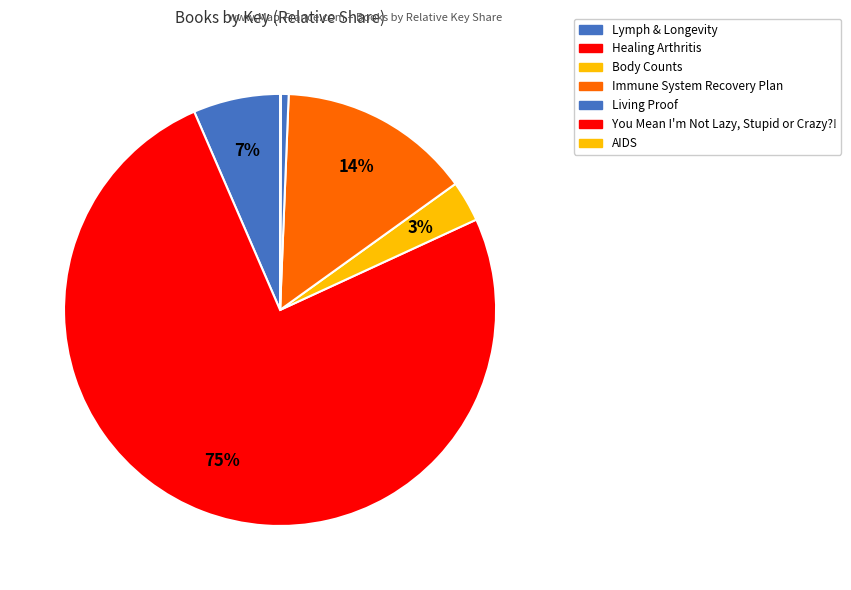

Between Living Proof and Immune System Recovery Plan, which is larger?

Immune System Recovery Plan